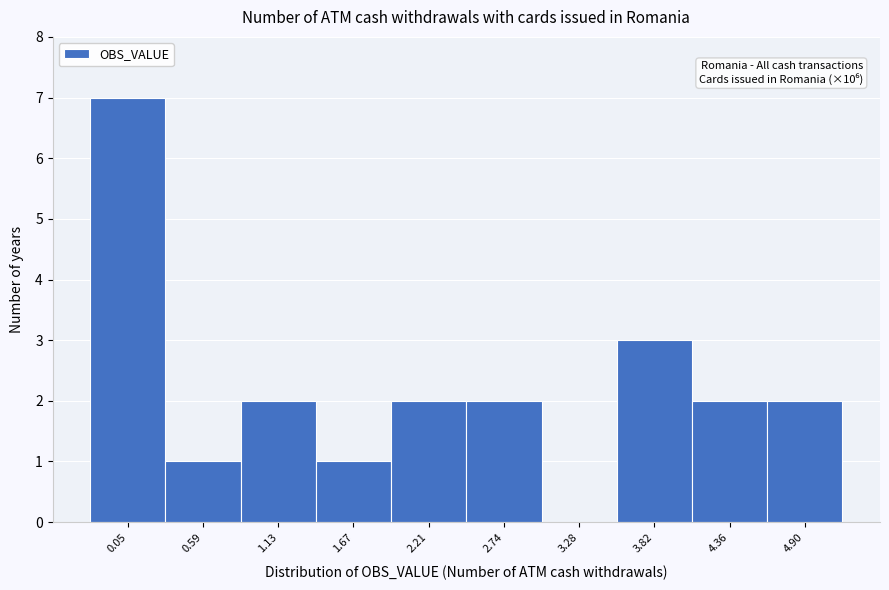

Reading left to right, transcribe all the data shown in this chart.

0.05=7	0.59=1	1.13=2	1.67=1	2.21=2	2.74=2	3.28=0	3.82=3	4.36=2	4.90=2